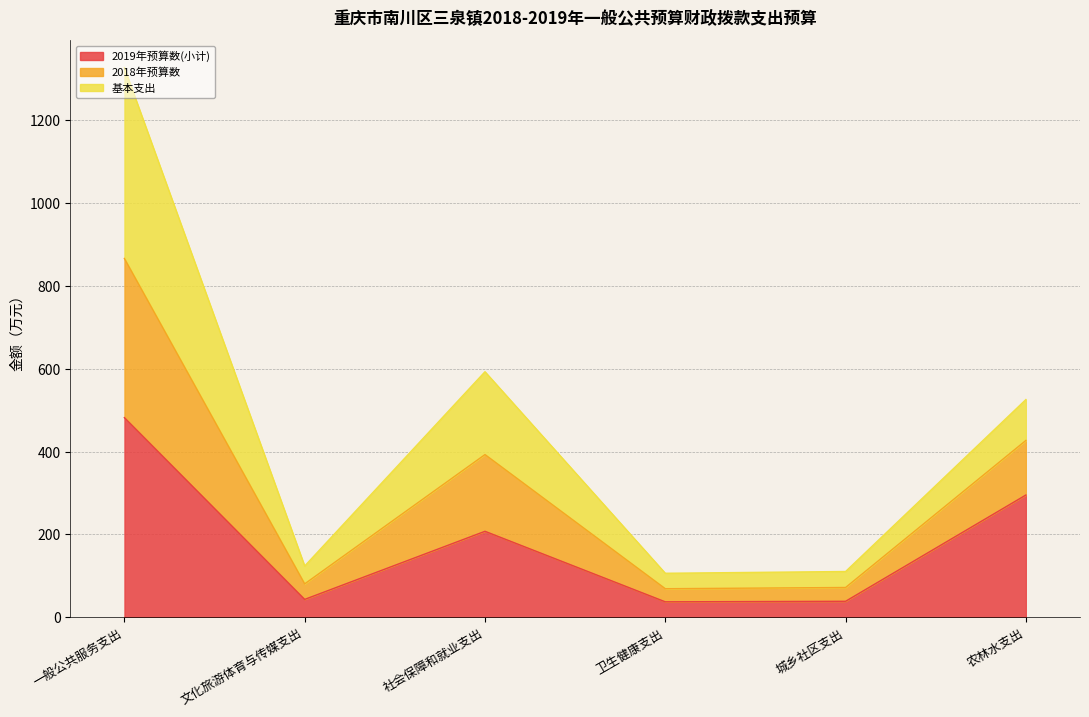

Where is the first local minimum for 2019年预算数(小计)?

文化旅游体育与传媒支出